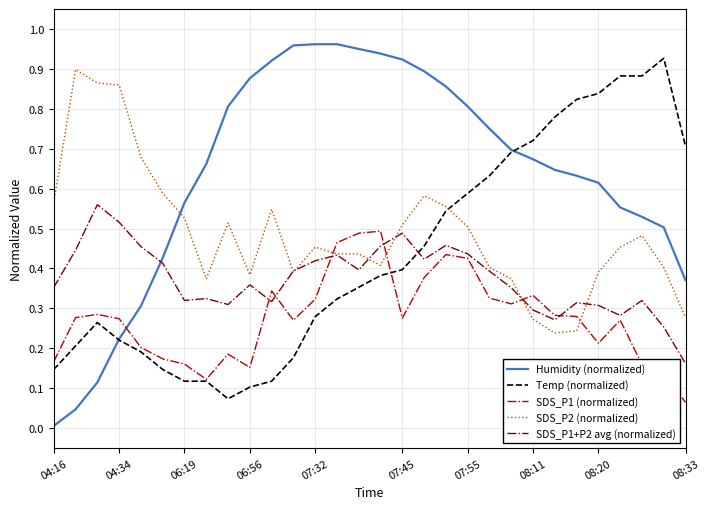

Which series ends up on top after the final intersection of SDS_P1 (normalized) and SDS_P1+P2 avg (normalized)?

SDS_P1+P2 avg (normalized)